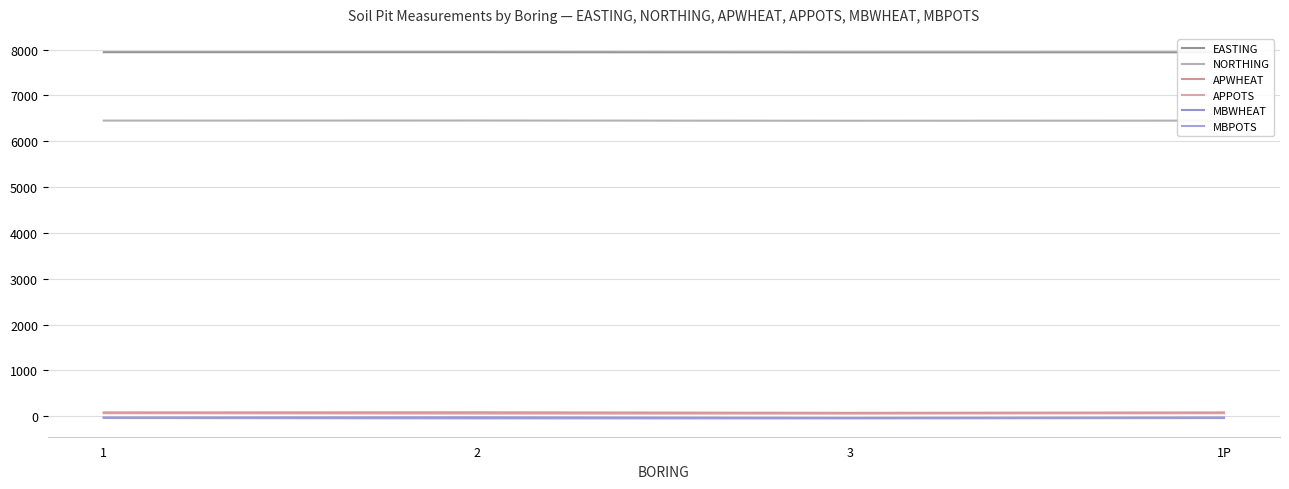

How many MBWHEAT values are between -26 and -23?

3